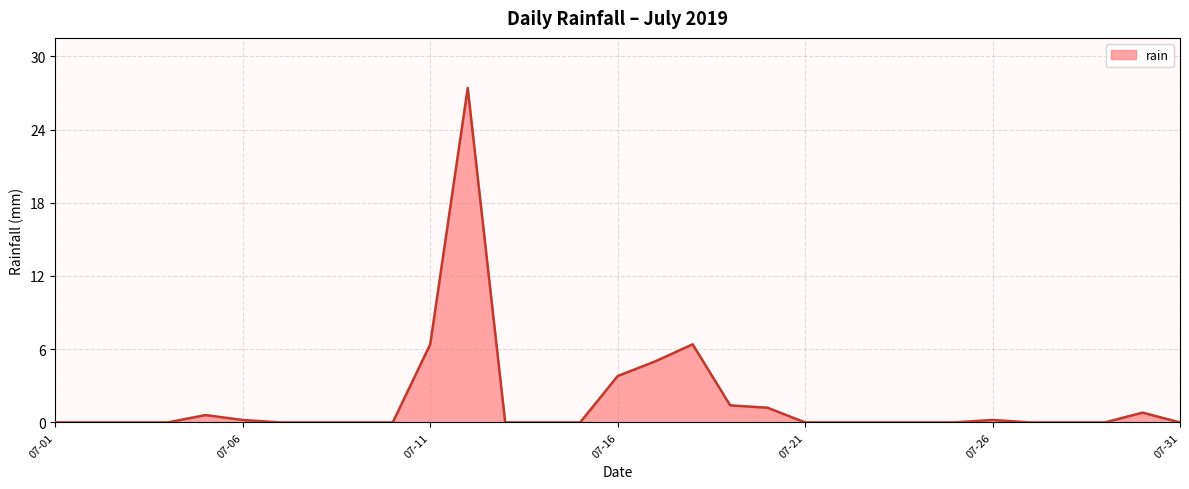

What is the maximum value shown in the chart?

27.4